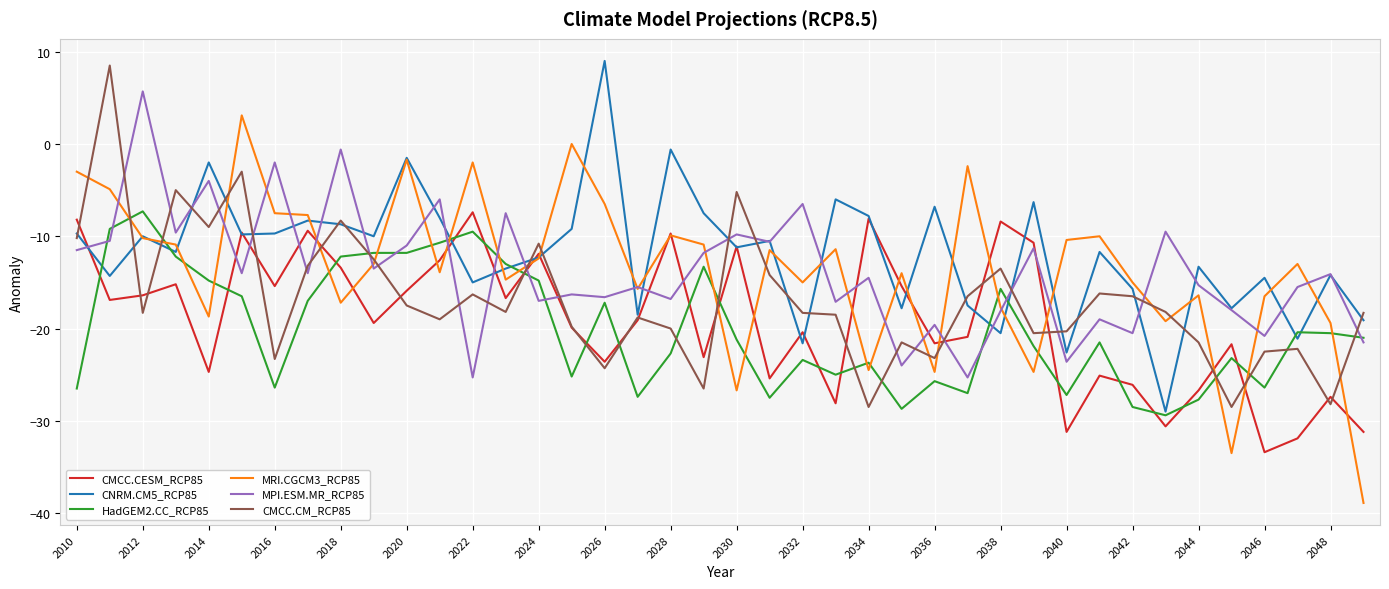

What is the smallest value displayed?

-38.9